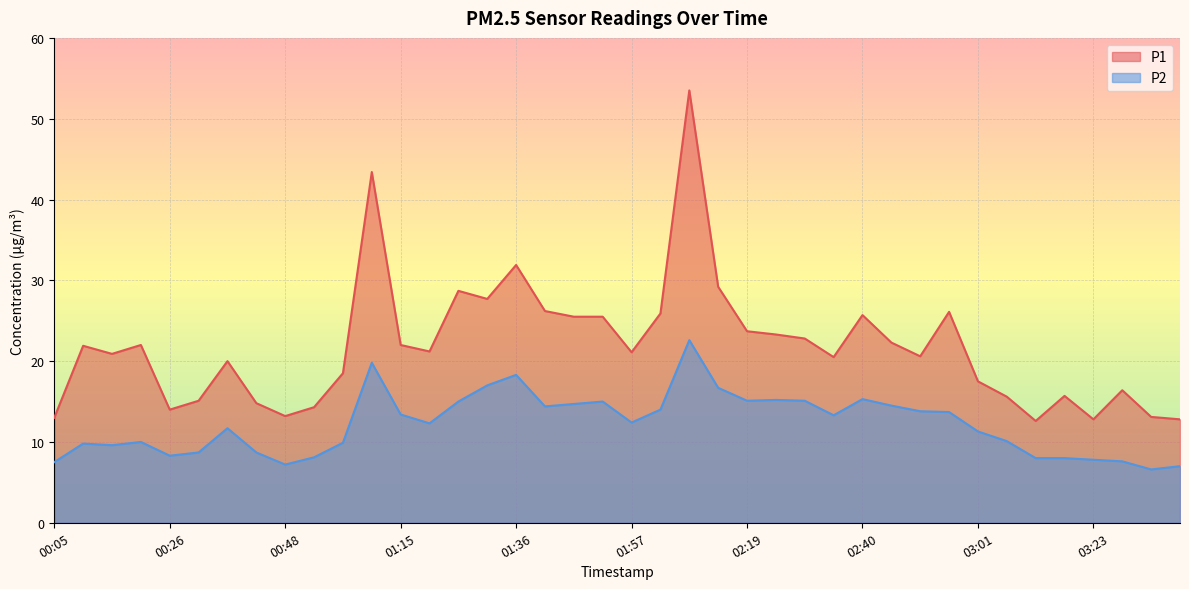

True or false: P2 has more than 0 interior local peaks.

True